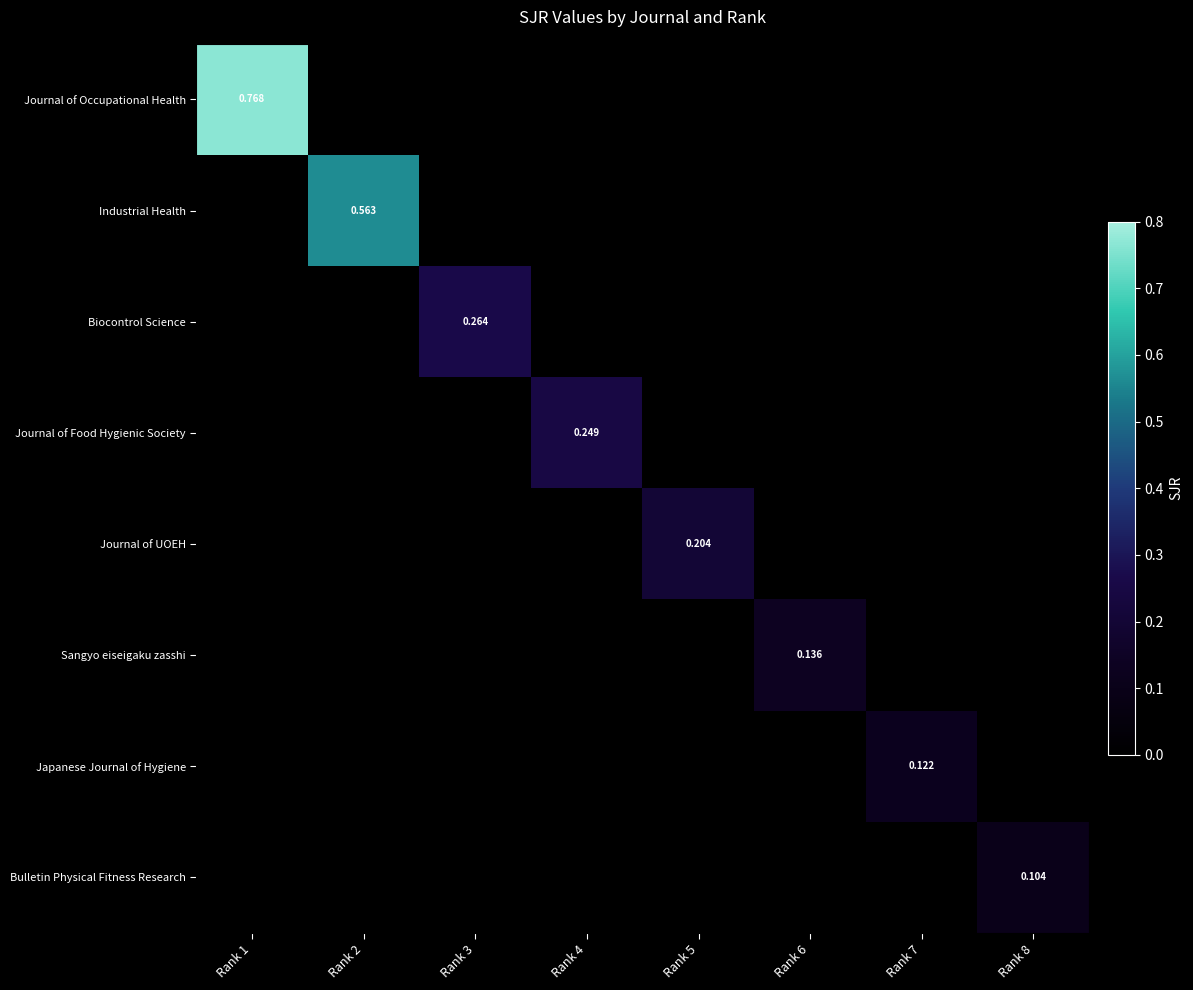

The value of Journal of Occupational Health at Rank 2 is 0.0. True or false?

True